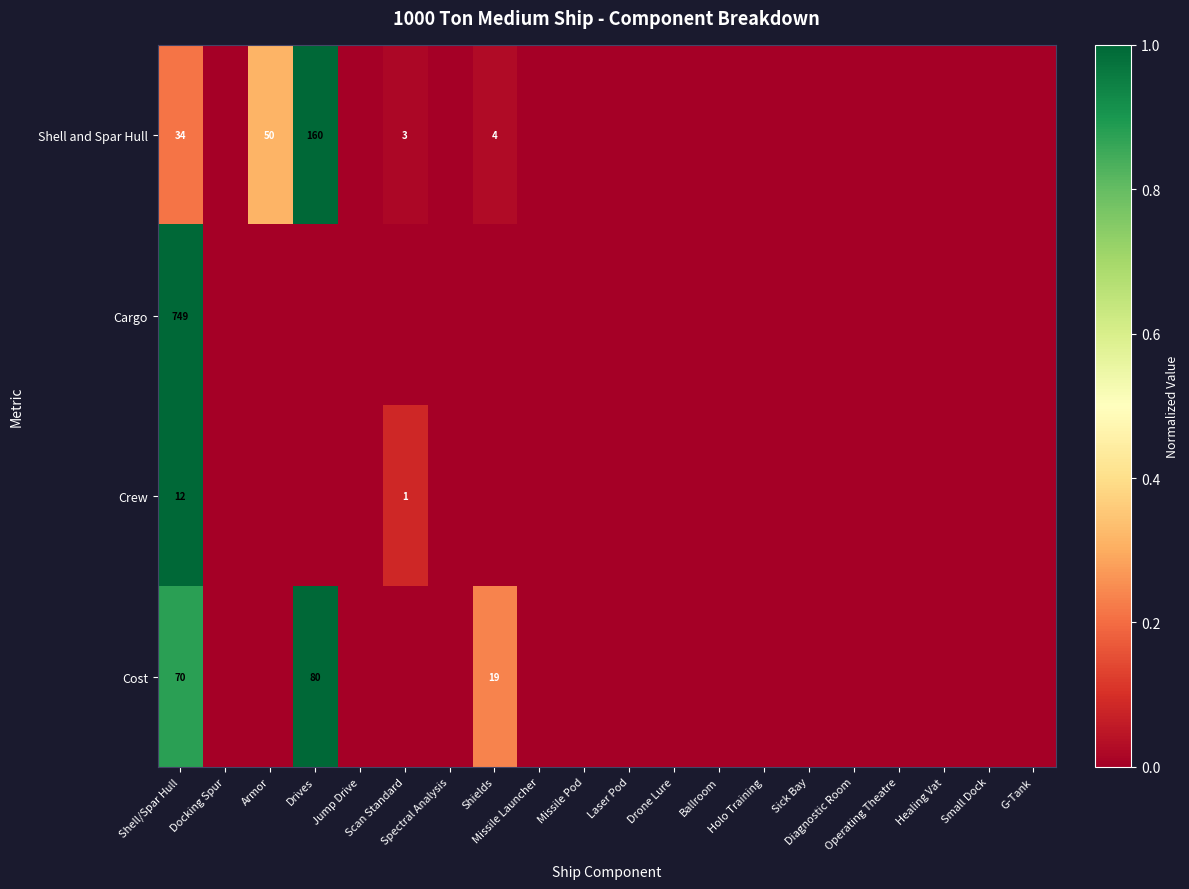

What is the difference between the maximum and minimum values in the Cargo series?

1.0